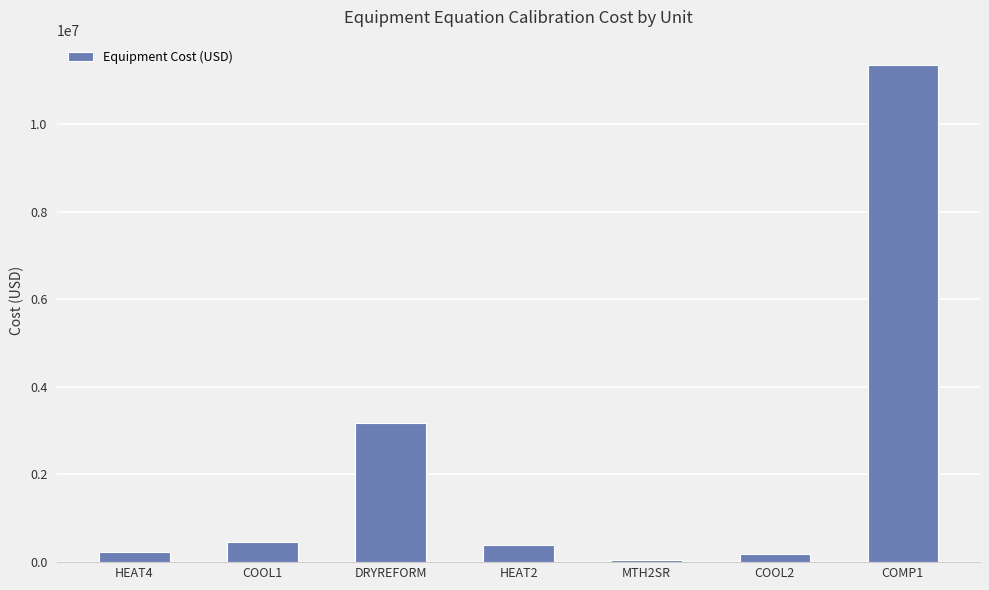

What is the maximum value shown in the chart?

11355464.5